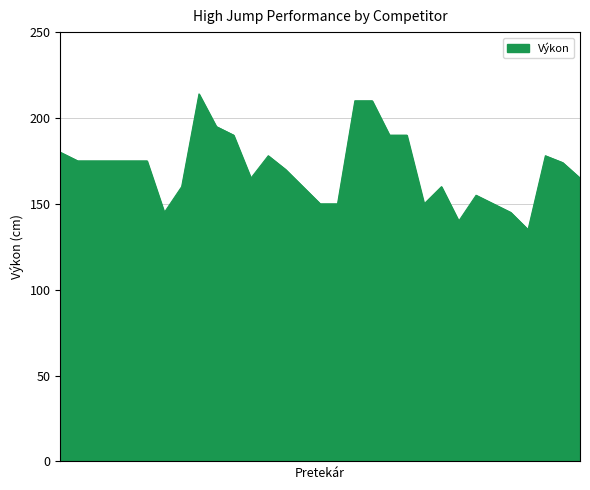

What is the minimum value shown in the chart?

135